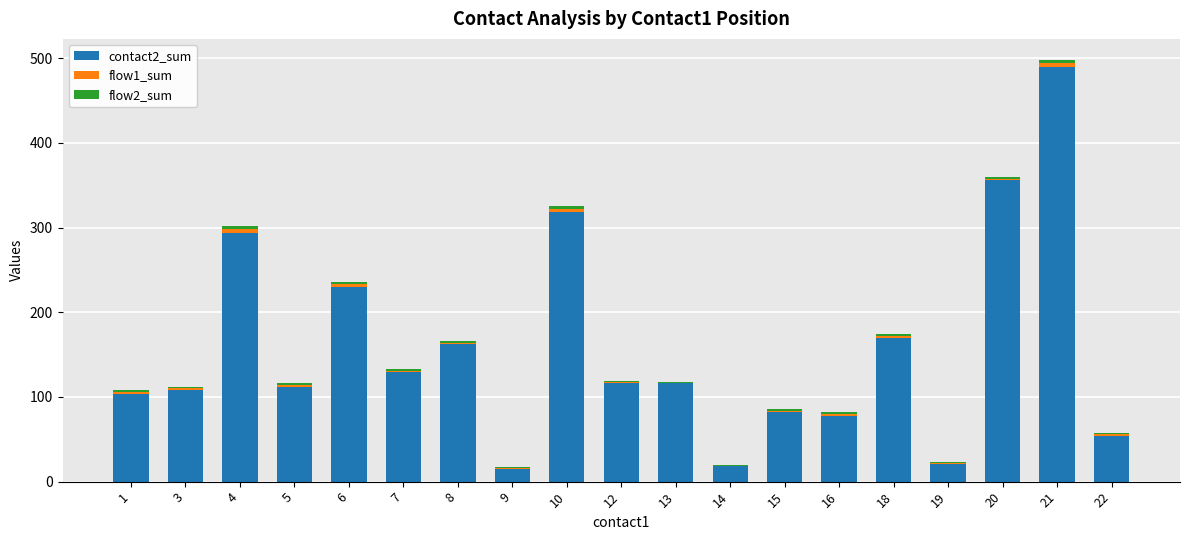

The value of contact2_sum at 13 is 116. True or false?

True